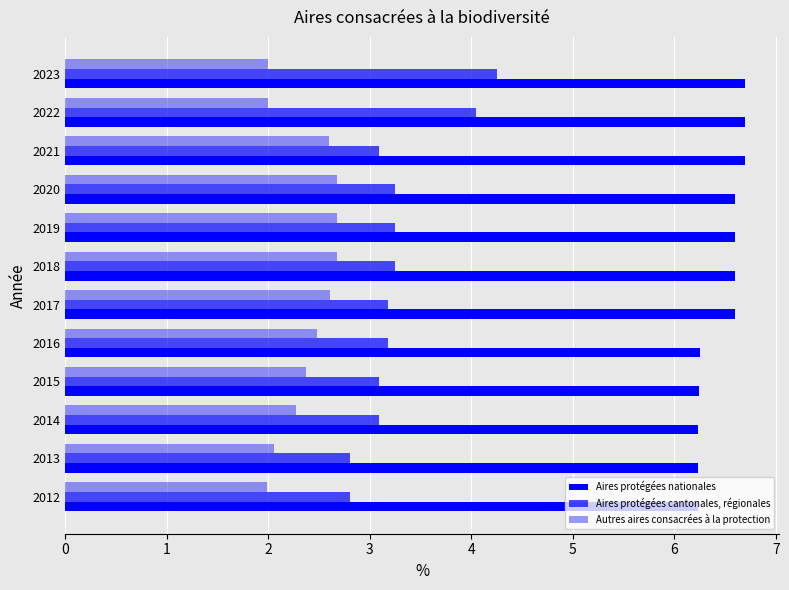

Rank the series by their average value, from highest to lowest.

Aires protégées nationales, Aires protégées cantonales, régionales, Autres aires consacrées à la protection